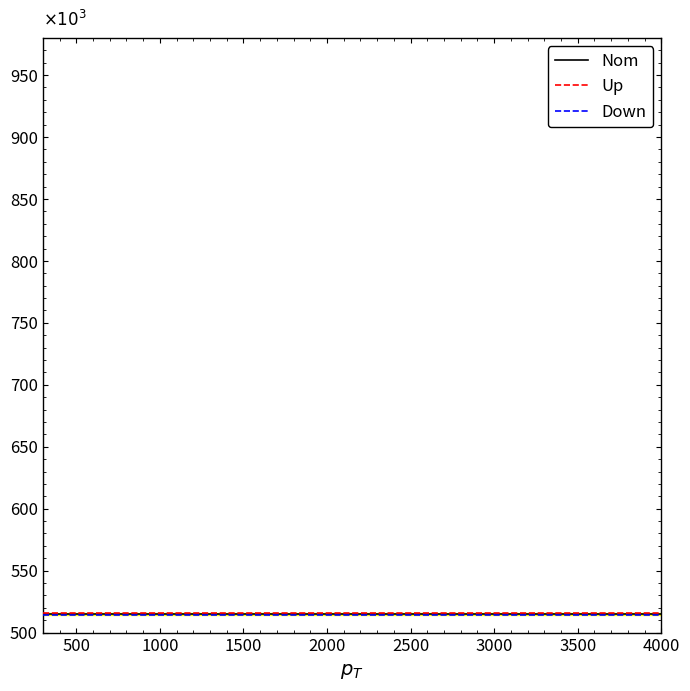

How many lines are shown in the chart?

3